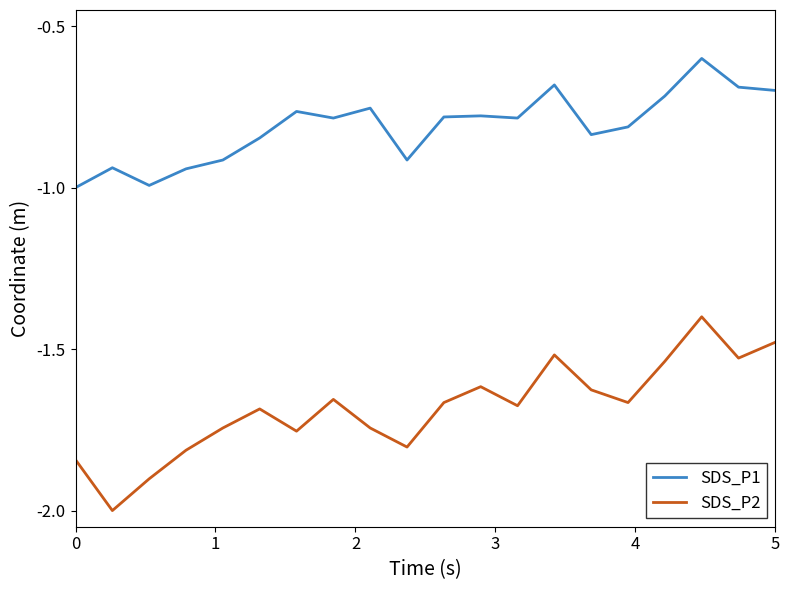

Which series has the largest total across all categories?

SDS_P1